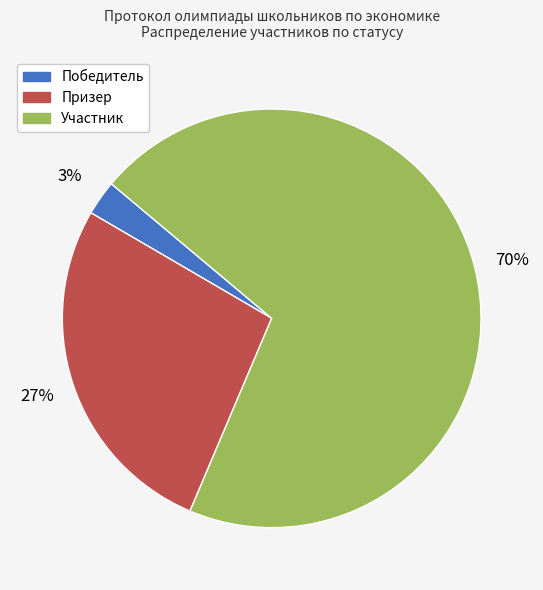

To the nearest percent, what is the combined percentage of Призер and Победитель?

30%